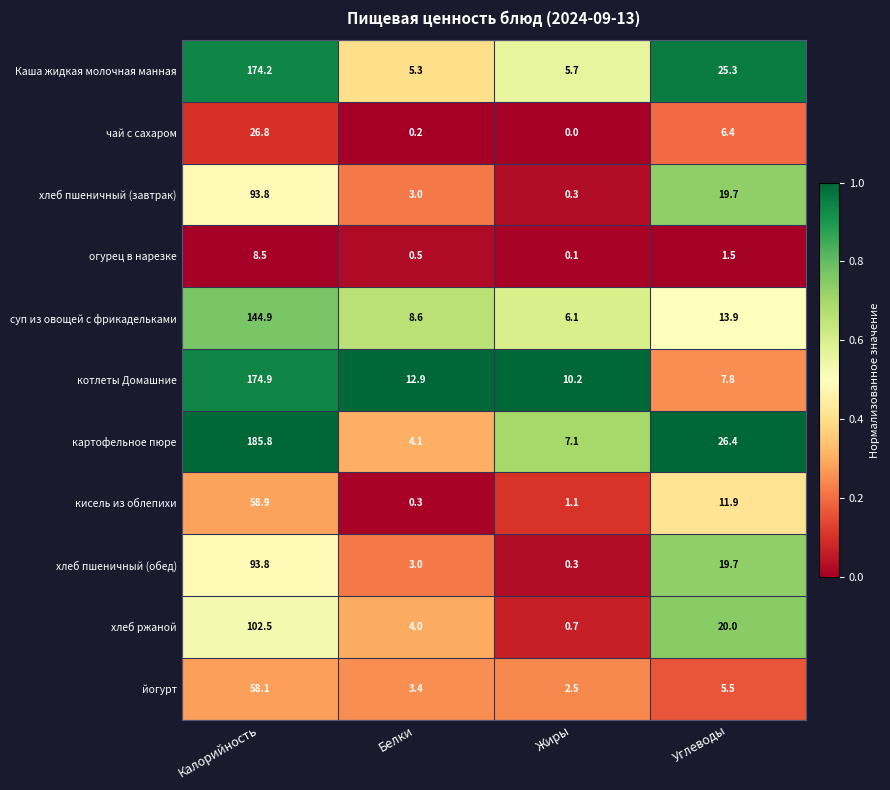

How many data points does each series have?

4